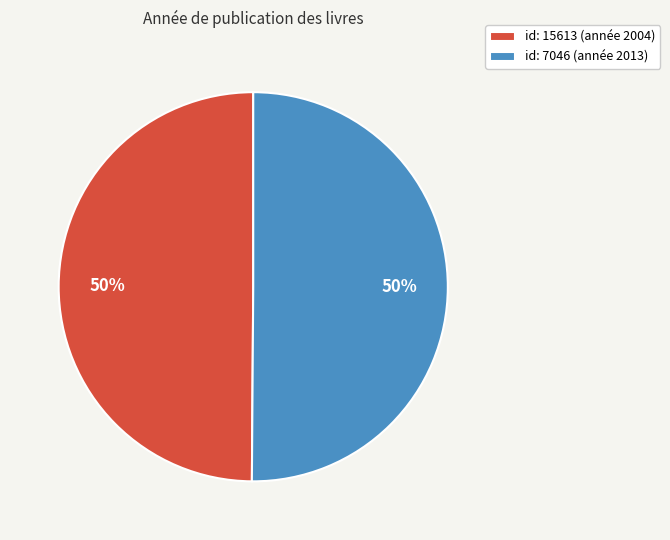

To the nearest percent, what percentage of the pie is id: 15613 (année 2004)?

50%